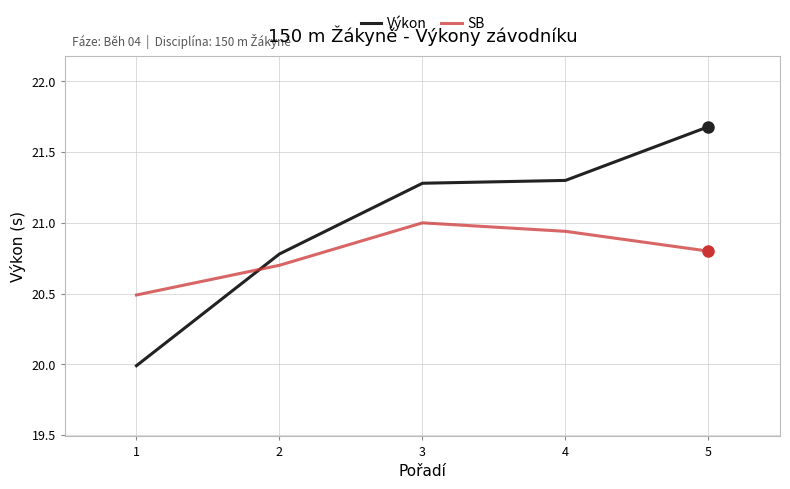

Which series has the largest range (max minus min)?

Výkon